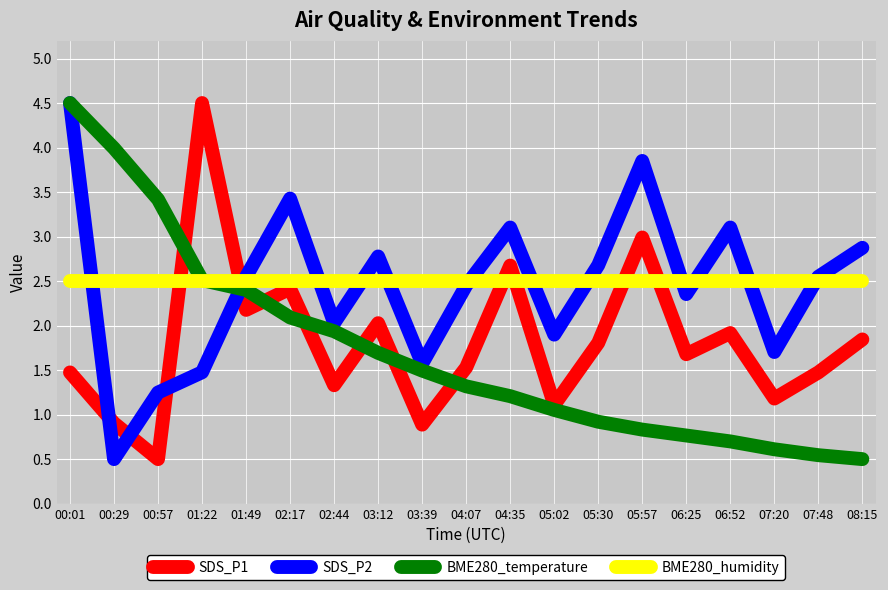

Reading left to right, transcribe all the data shown in this chart.

SDS_P1: 00:01=1.5	00:29=0.9	00:57=0.5	01:22=4.5	01:49=2.2	02:17=2.4	02:44=1.3	03:12=2.0	03:39=0.9	04:07=1.5	04:35=2.7	05:02=1.1	05:30=1.8	05:57=3.0	06:25=1.7	06:52=1.9	07:20=1.2	07:48=1.5	08:15=1.8
SDS_P2: 00:01=4.5	00:29=0.5	00:57=1.2	01:22=1.5	01:49=2.5	02:17=3.4	02:44=2.0	03:12=2.8	03:39=1.6	04:07=2.5	04:35=3.1	05:02=1.9	05:30=2.7	05:57=3.8	06:25=2.4	06:52=3.1	07:20=1.7	07:48=2.5	08:15=2.9
BME280_temperature: 00:01=4.5	00:29=4.0	00:57=3.4	01:22=2.5	01:49=2.4	02:17=2.1	02:44=1.9	03:12=1.7	03:39=1.5	04:07=1.3	04:35=1.2	05:02=1.1	05:30=0.9	05:57=0.8	06:25=0.8	06:52=0.7	07:20=0.6	07:48=0.5	08:15=0.5
BME280_humidity: 00:01=2.5	00:29=2.5	00:57=2.5	01:22=2.5	01:49=2.5	02:17=2.5	02:44=2.5	03:12=2.5	03:39=2.5	04:07=2.5	04:35=2.5	05:02=2.5	05:30=2.5	05:57=2.5	06:25=2.5	06:52=2.5	07:20=2.5	07:48=2.5	08:15=2.5